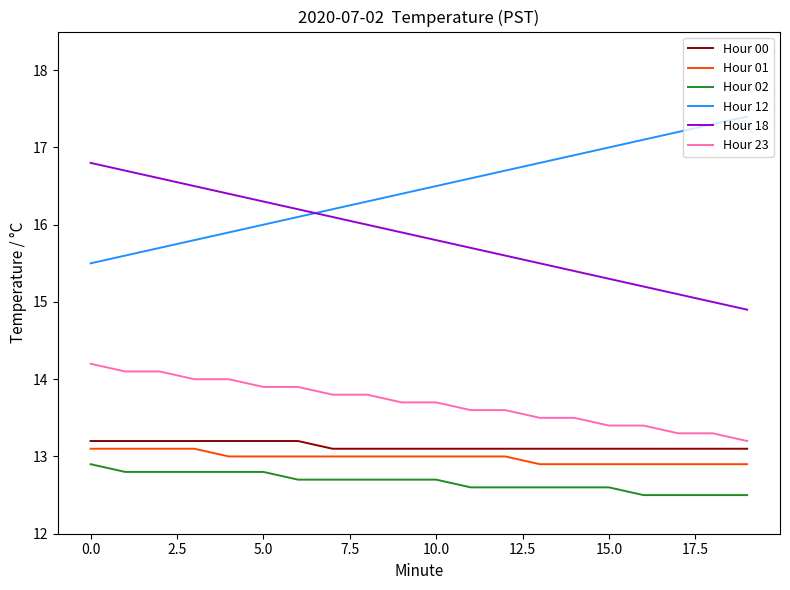

What is the minimum value for Hour 00?

13.1